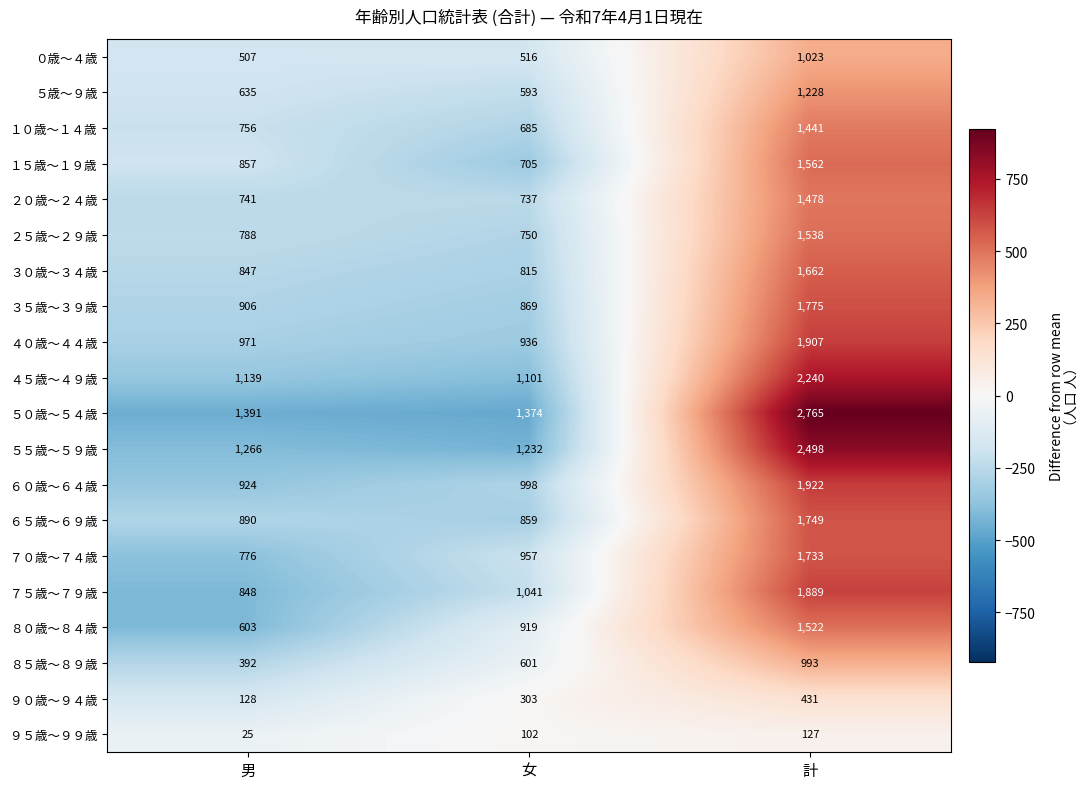

What is the minimum value shown in the chart?

25